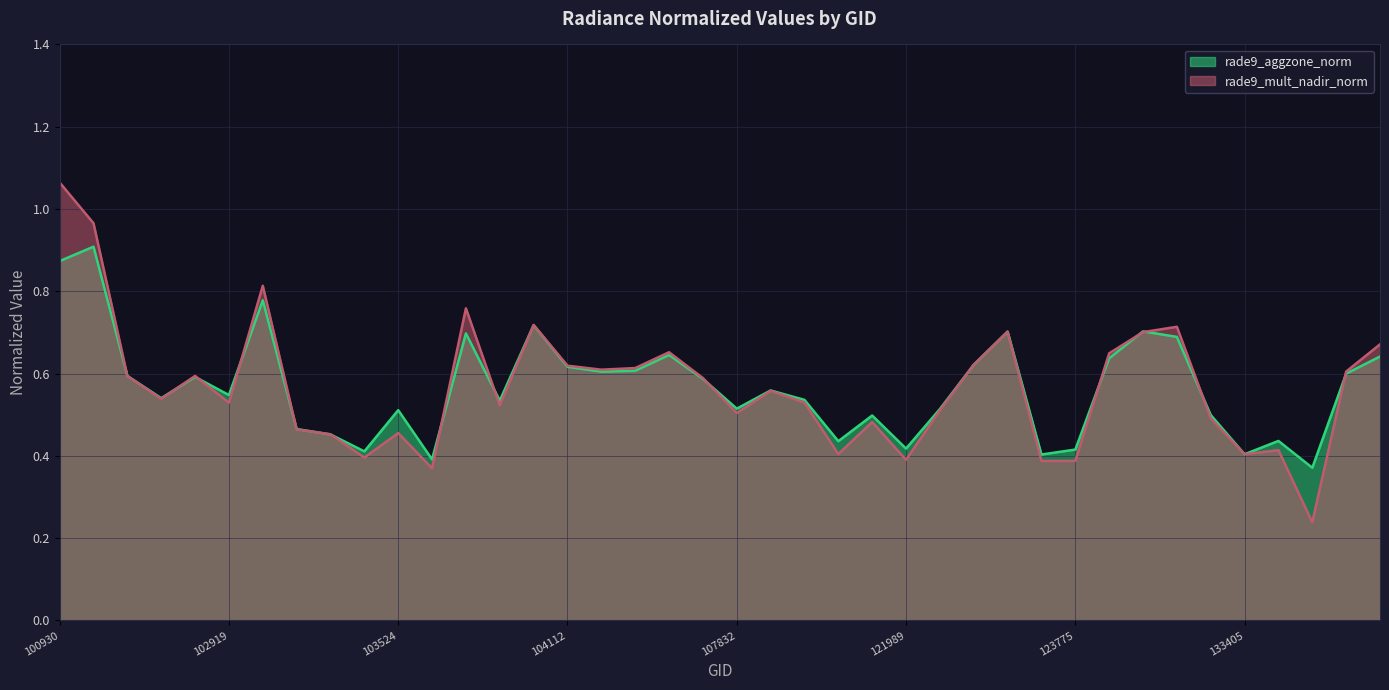

What is the value of the rade9_mult_nadir_norm point at the 5th from the left?

0.6